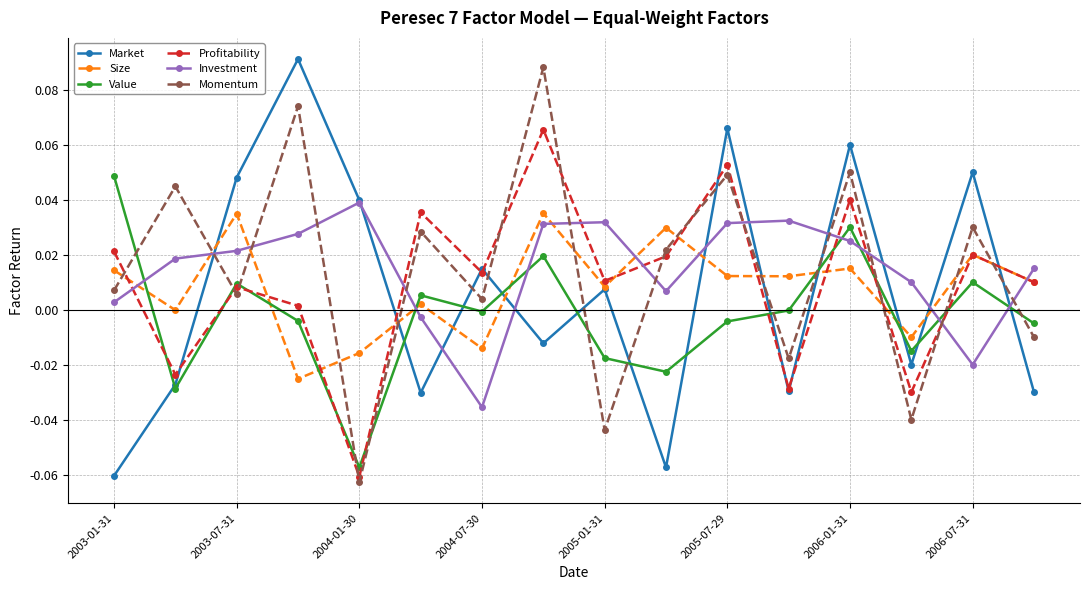

How many interior local peaks does the Value series have?

5